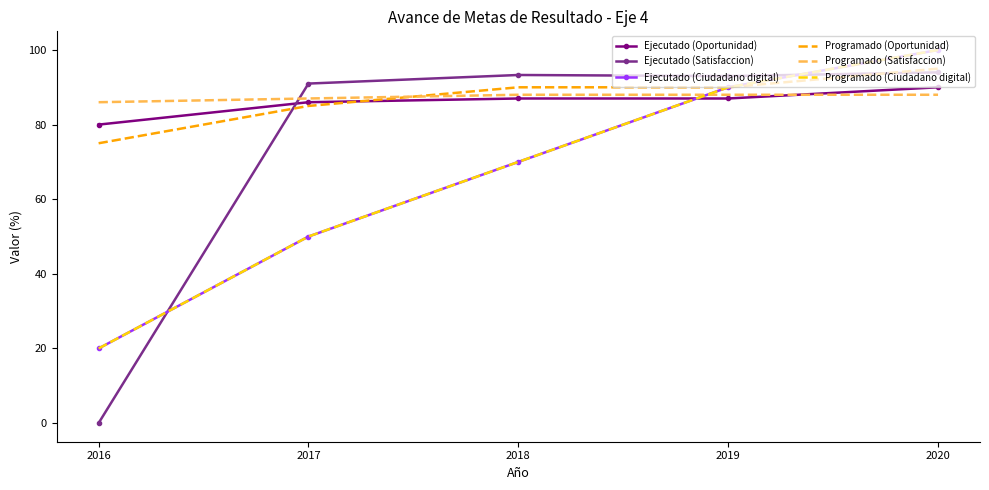

True or false: Programado (Oportunidad) has more than 2 points higher than both neighbors.

False